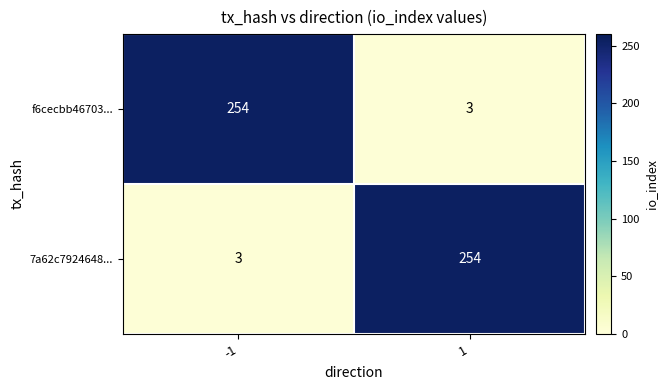

Reading left to right, what are all the values shown in this chart?

f6cecbb46703...: 254	3
7a62c7924648...: 3	254